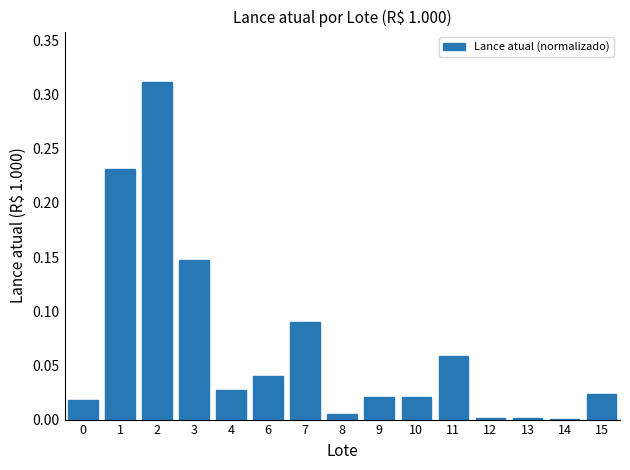

The value at 4 is 0.0. True or false?

True